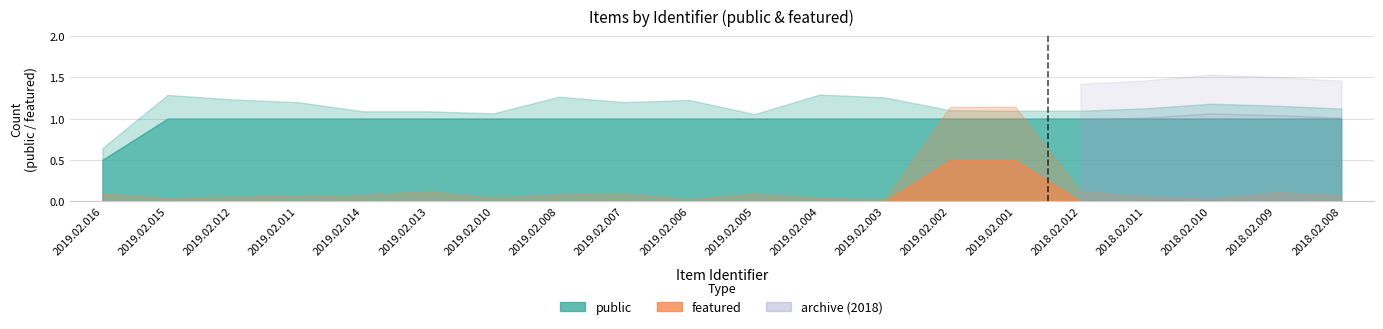

At which category does featured reach its first local peak?

2019.02.002